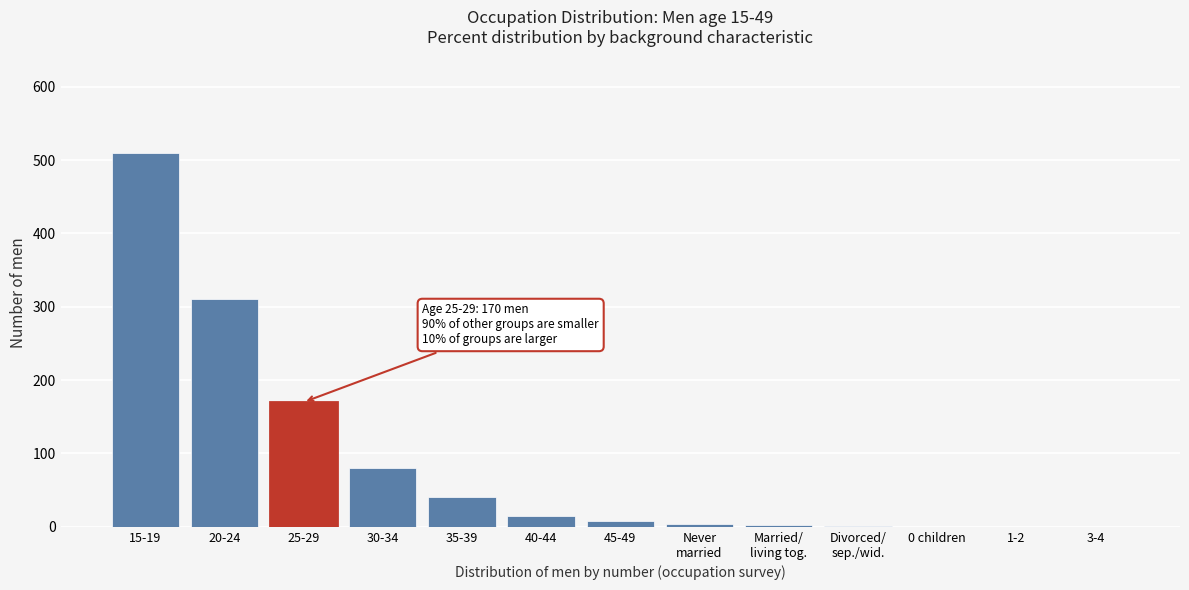

True or false: the data shows 20 at 35-39.

False